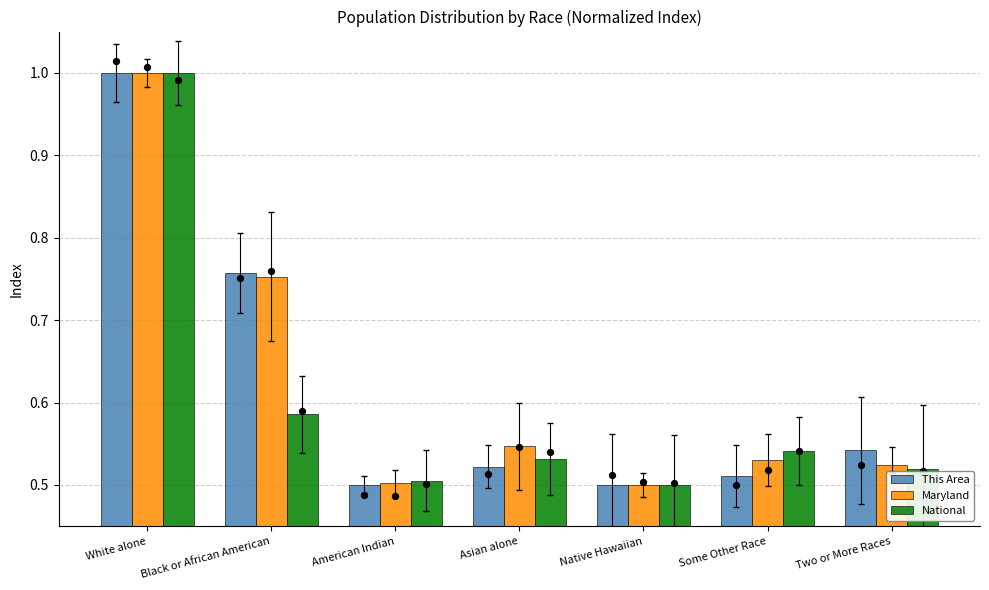

Which series has the widest spread of Y values?

This Area